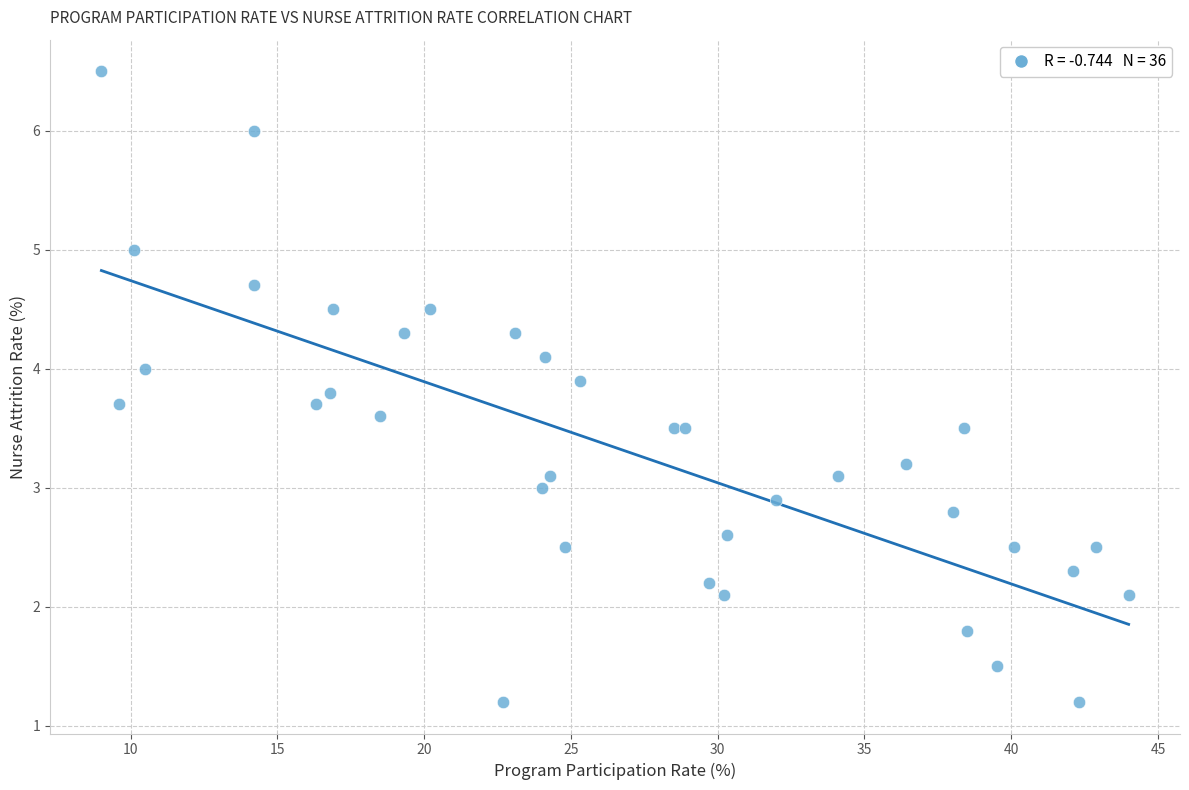

What is the range of Y values (max minus min)?

5.3